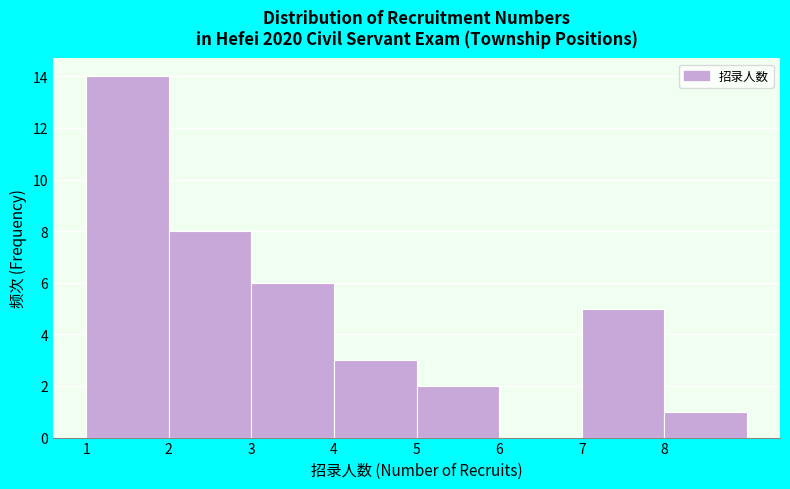

Reading left to right, transcribe this chart: for each bar, give the range it covers on the x-axis and its height. The values are not printed on the chart, so give them approximately, as read against the axis.

1 to 2: 14
2 to 3: 8
3 to 4: 6
4 to 5: 3
5 to 6: 2
6 to 7: 0
7 to 8: 5
8 to 9: 1